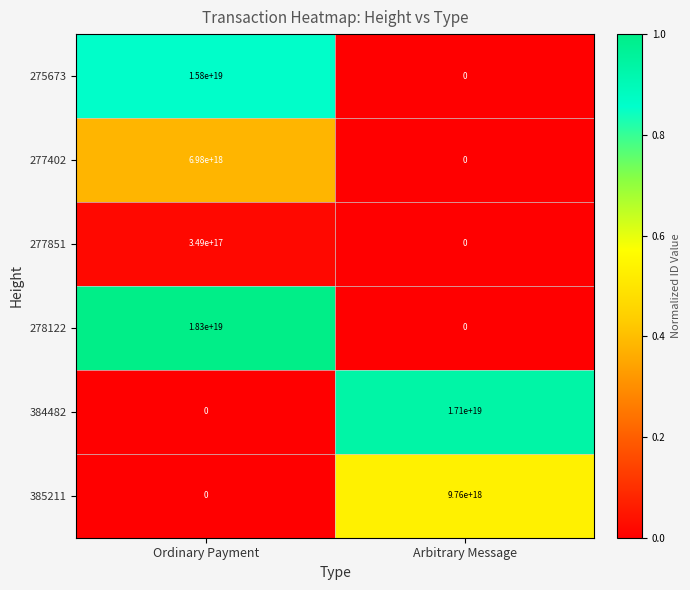

Which category has the highest value in the 275673 series?

Ordinary Payment